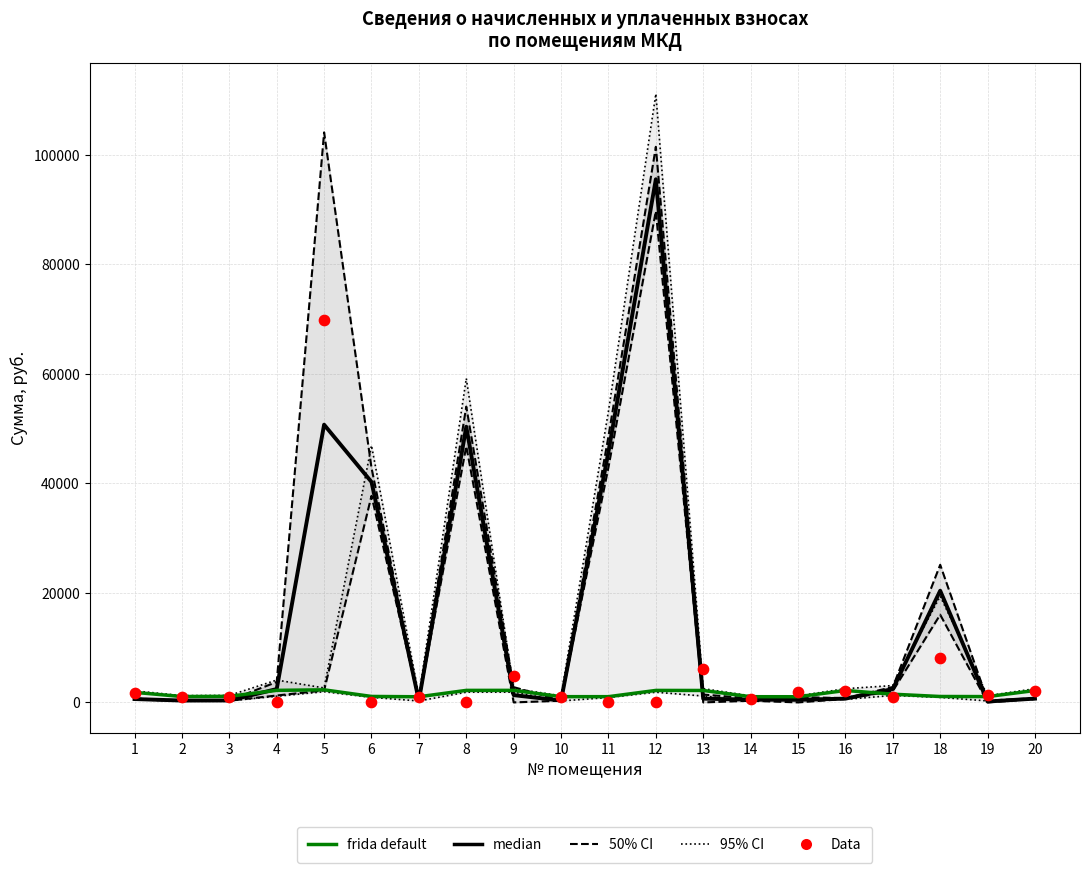

At which category is the sum across all series the highest?

12